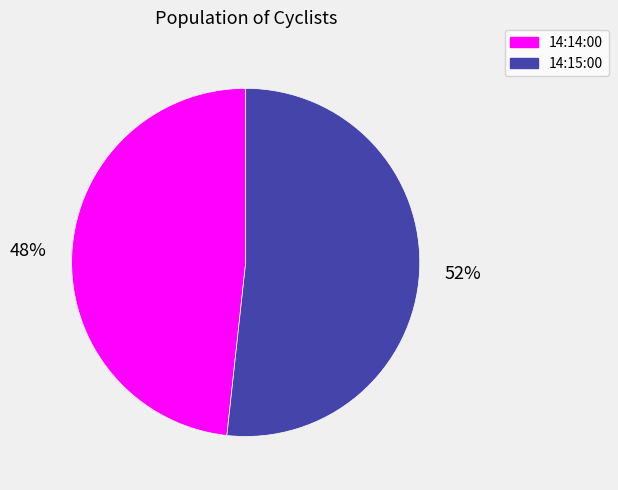

How many slices are in this pie chart?

2